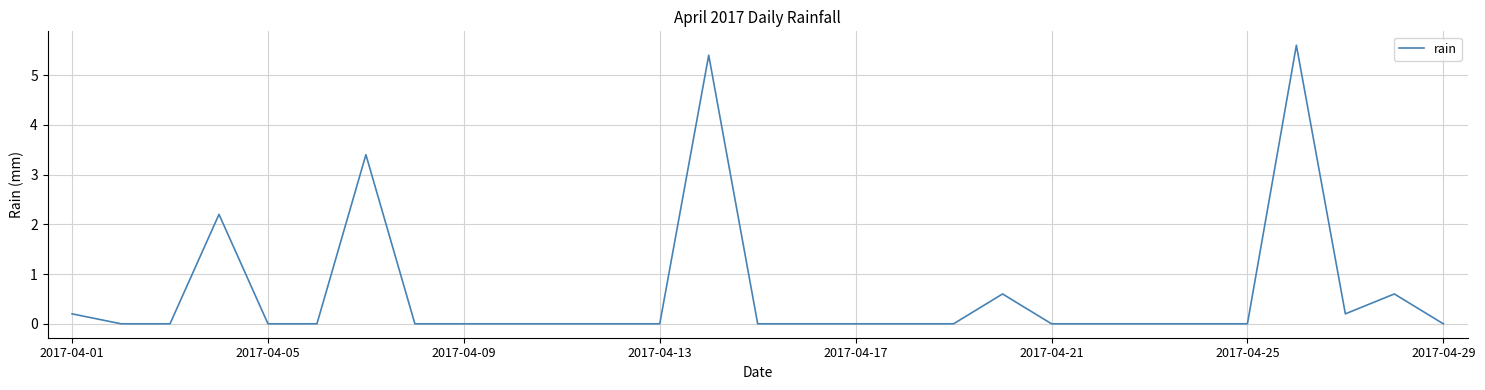

Count the number of data series in this chart.

1